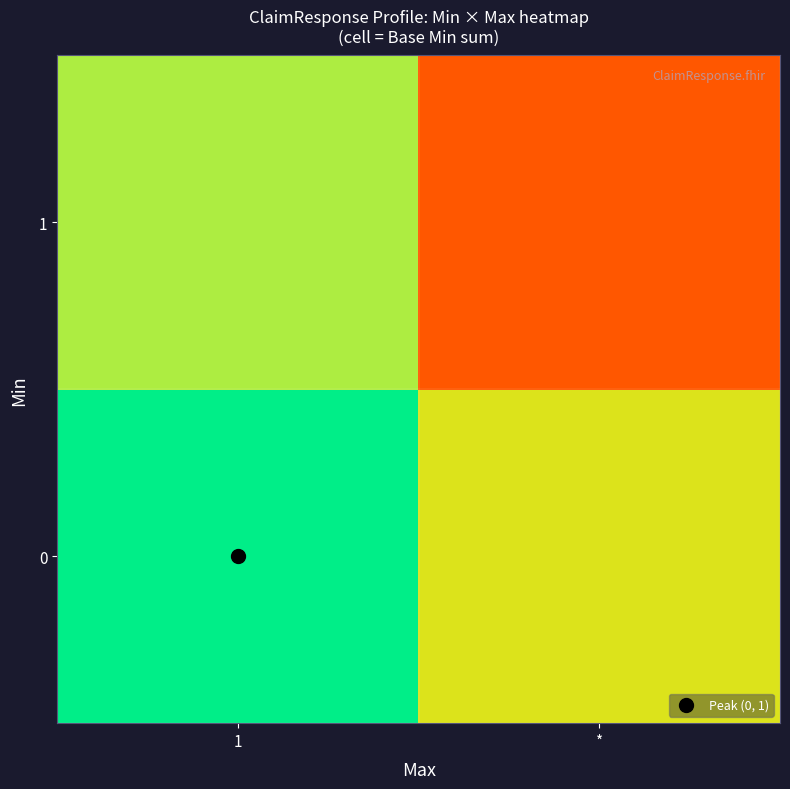

Reading left to right, transcribe all the data shown in this chart.

0: 1=1.0	*=0.6
1: 1=0.7	*=0.3